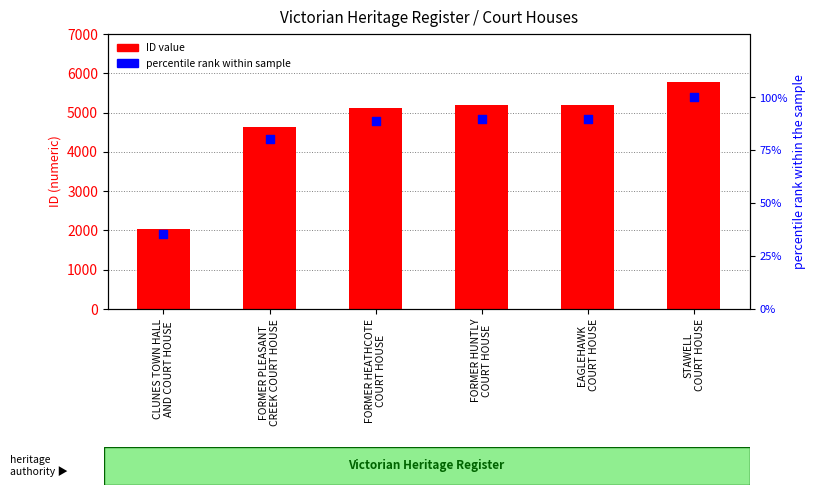

Is the value of ID value at FORMER HEATHCOTE
COURT HOUSE greater than the value of percentile rank within sample at FORMER PLEASANT
CREEK COURT HOUSE?

Yes